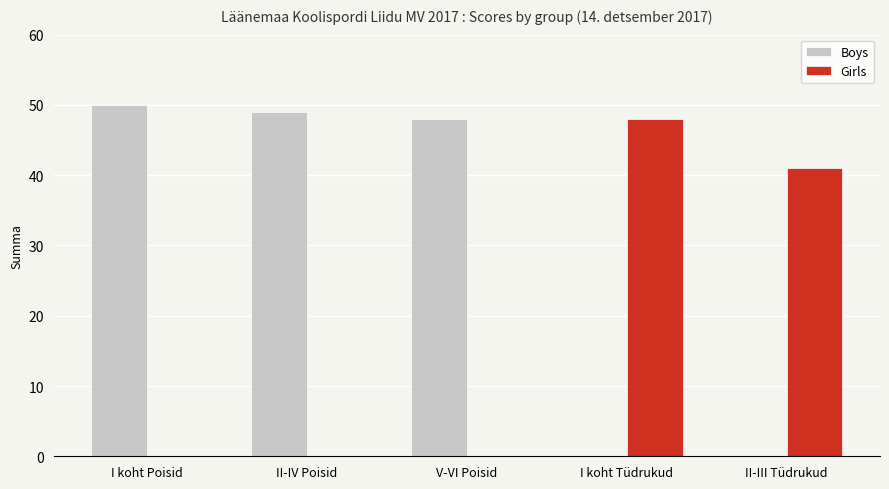

Which category has the highest value in the Boys series?

I koht Poisid